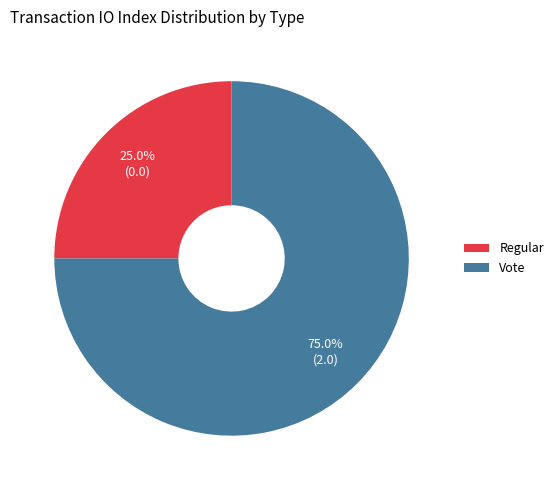

What is the smallest slice in the pie chart?

Regular